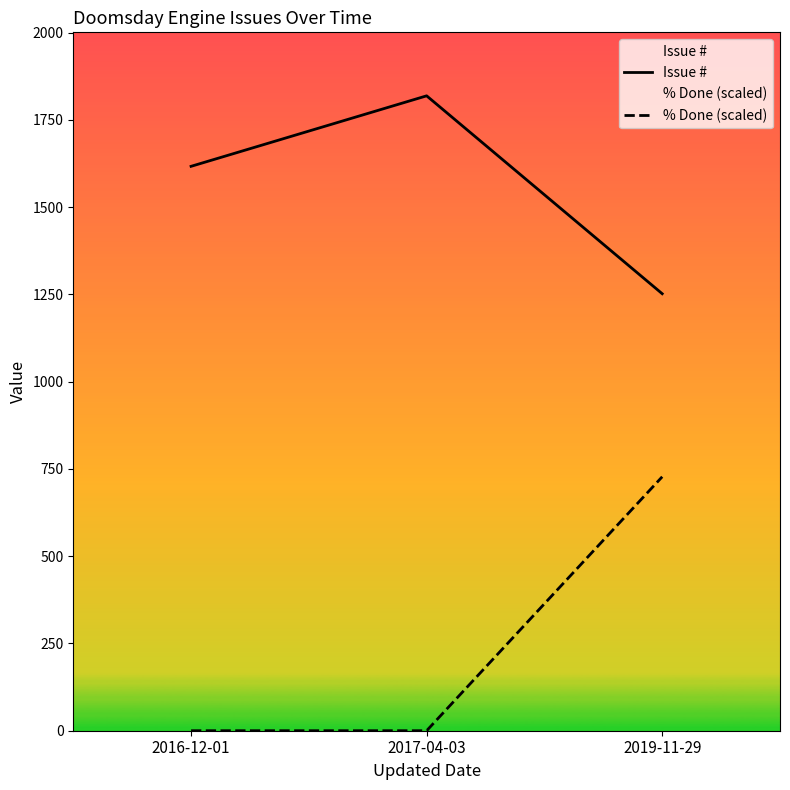

What is the sum of the Issue # values at 2016-12-01 and 2017-04-03?

3436.0